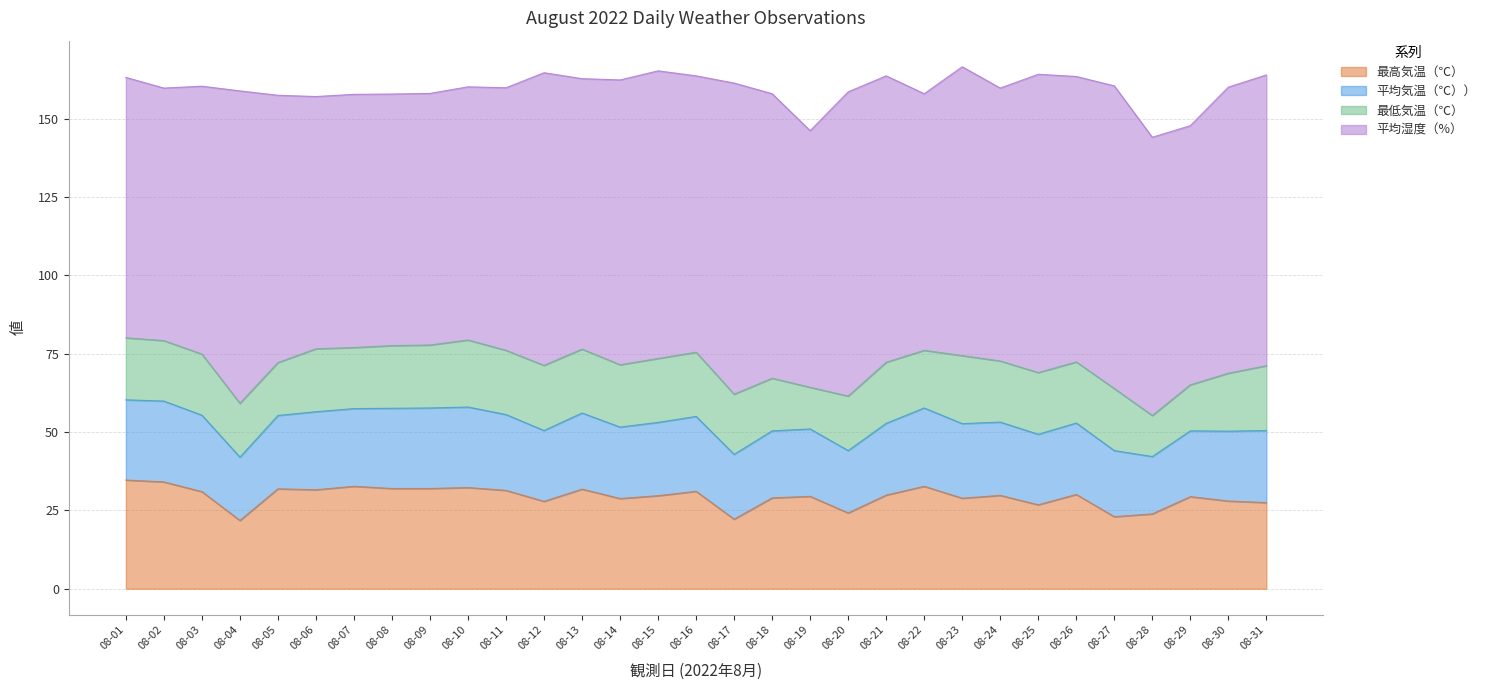

Which category has the lowest value across all series?

08-04